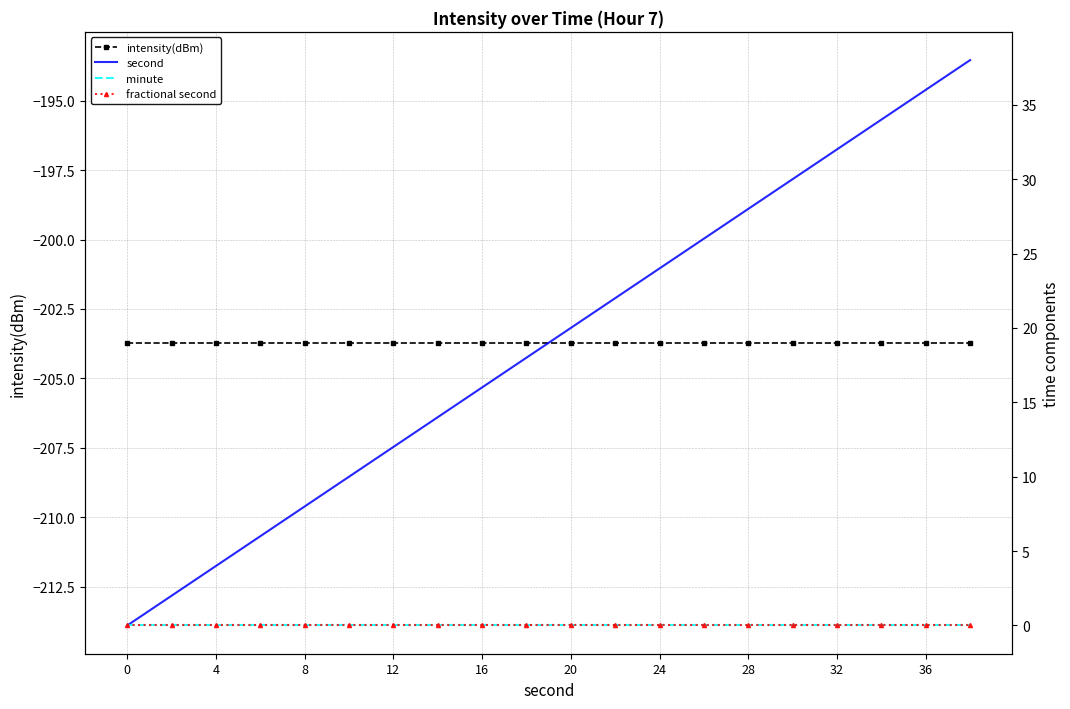

What is the minimum value shown in the chart?

-203.7